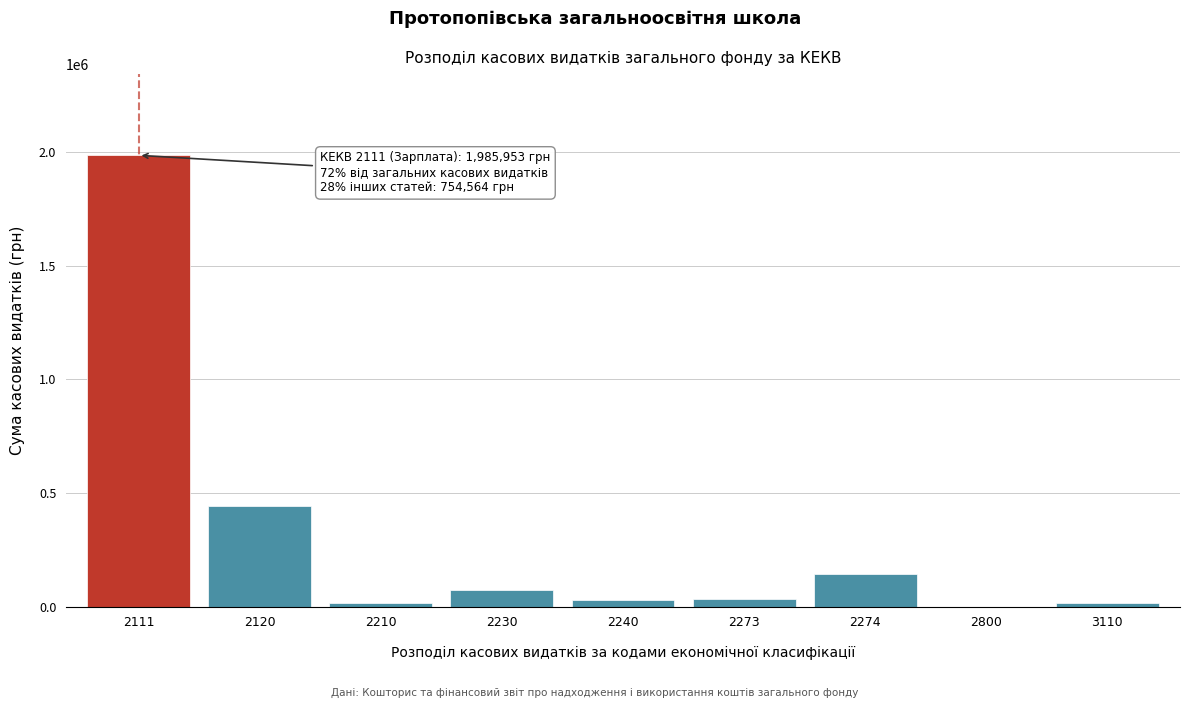

Is it true that the value at 2274 is 50868.6?

False